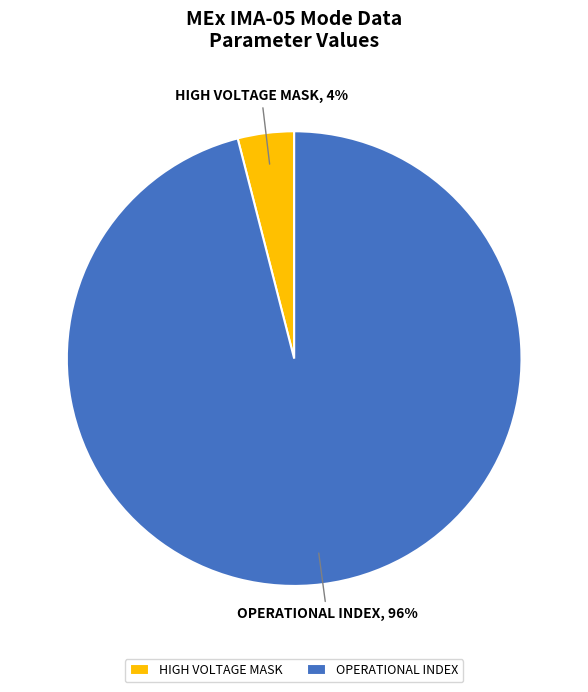

To the nearest percent, what is the difference between the largest and smallest slice percentages?

92%